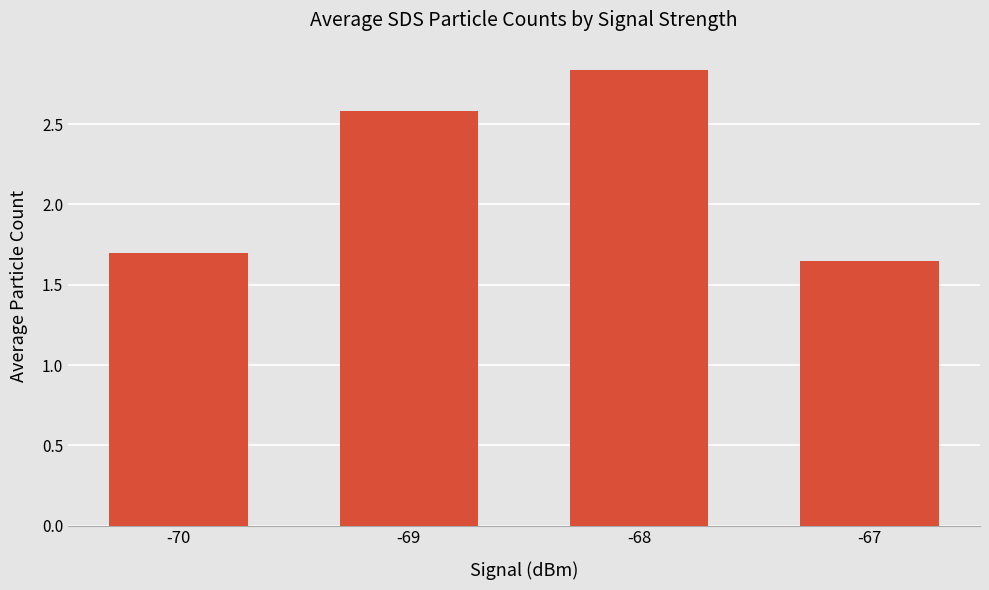

Are the bars horizontal?

No